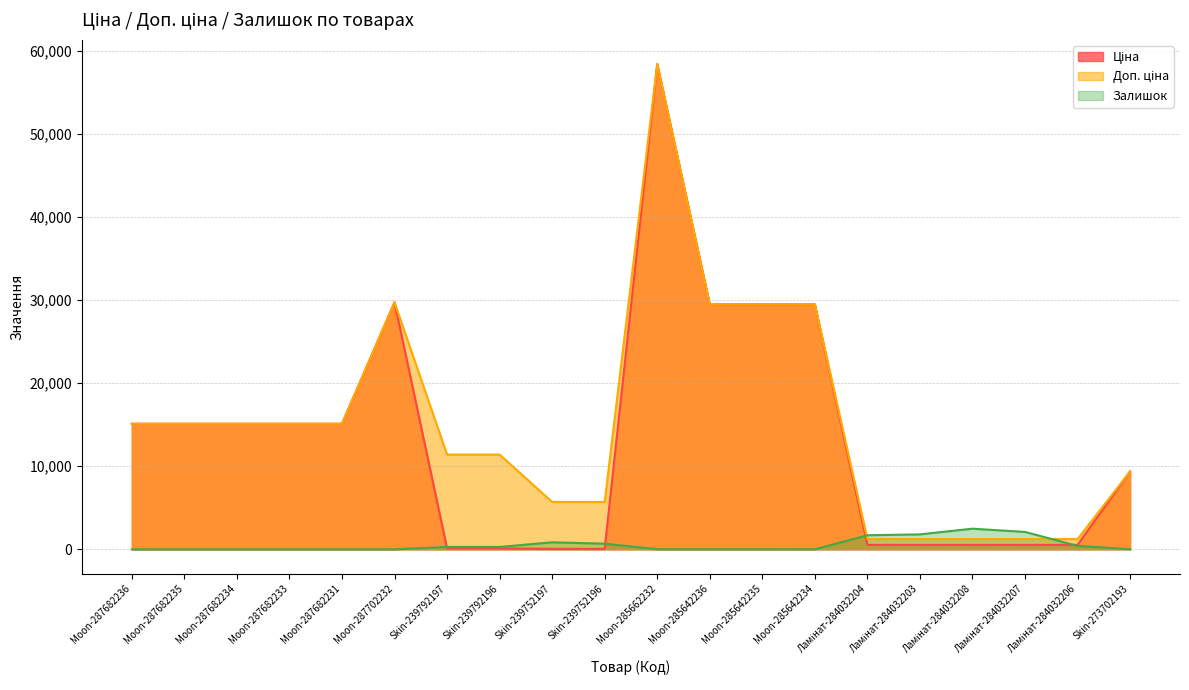

Count the number of data series in this chart.

3